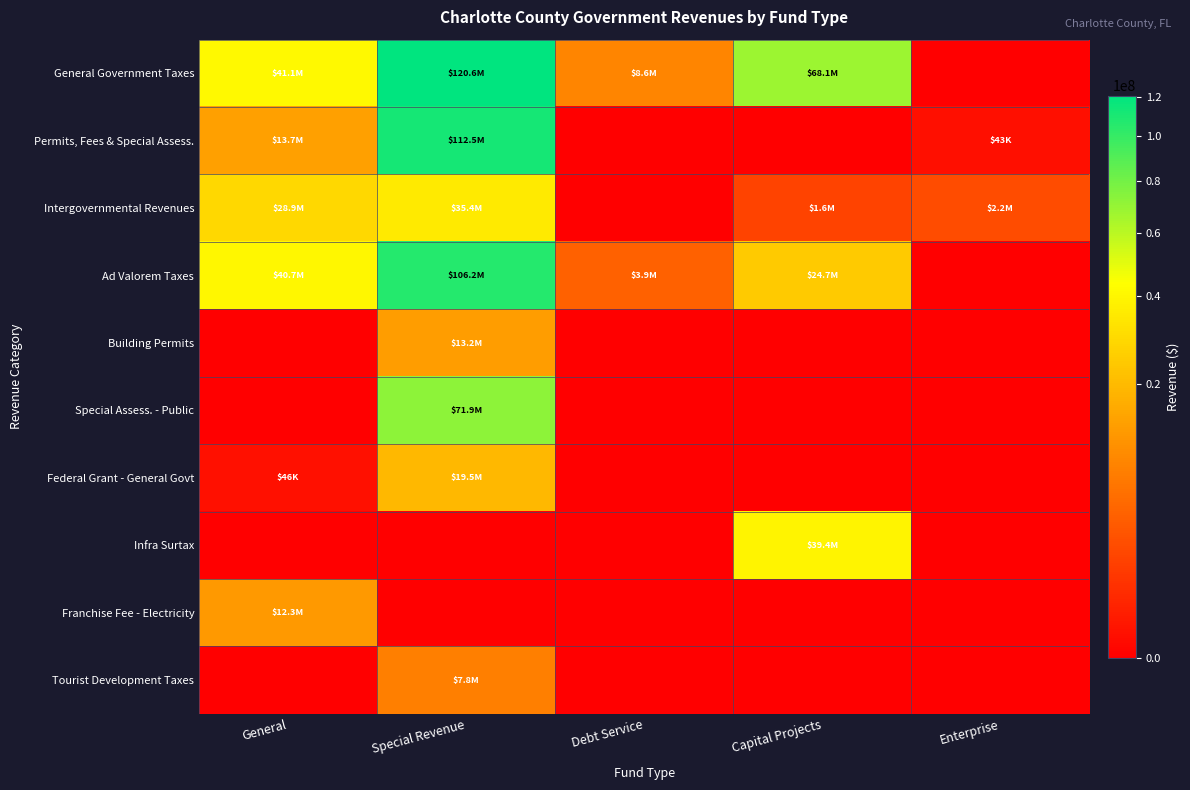

What is the difference between the highest and lowest values at Capital Projects?

68109223